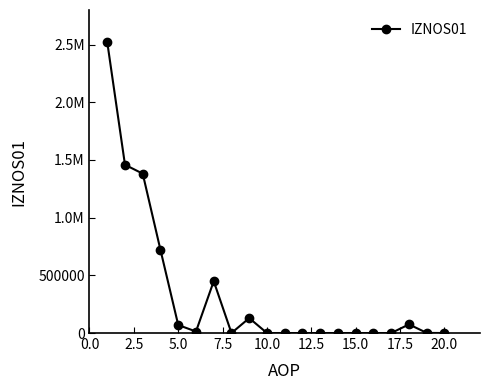

Is this an area chart (filled region under the line)?

No